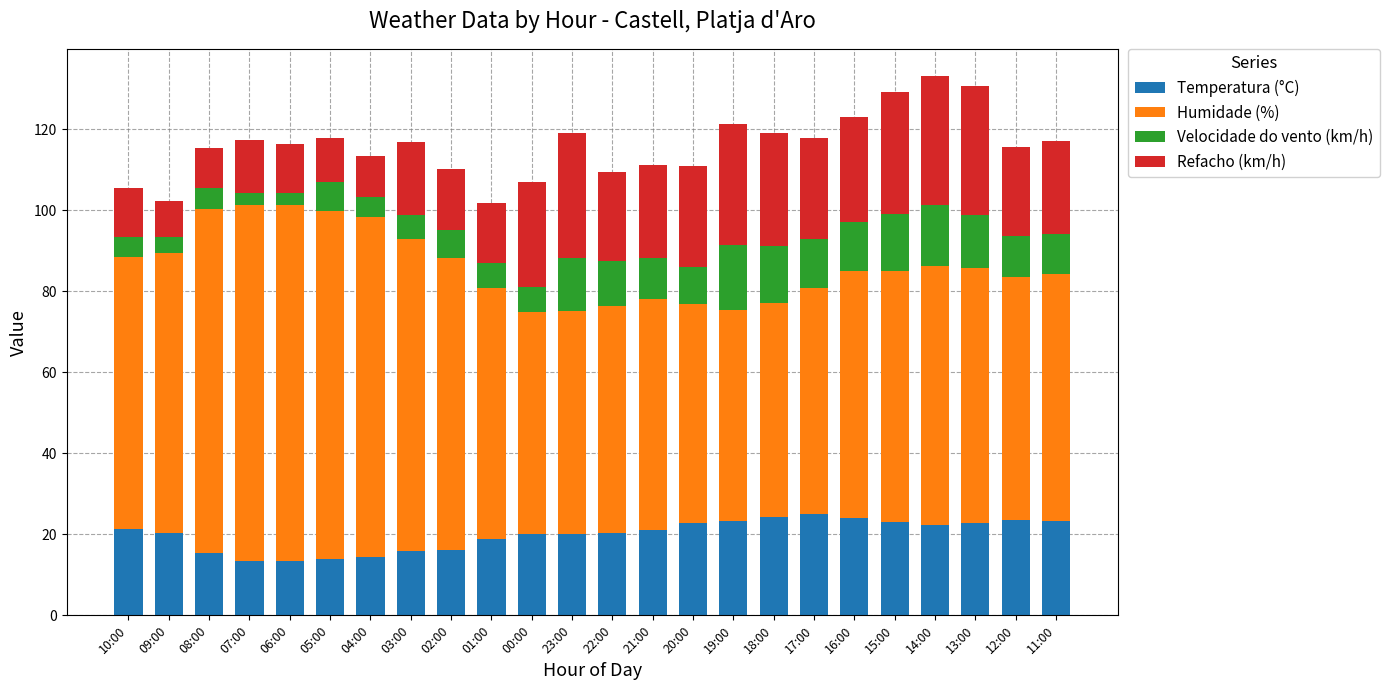

True or false: Temperatura (°C) has a value of 13.3 at 06:00.

True